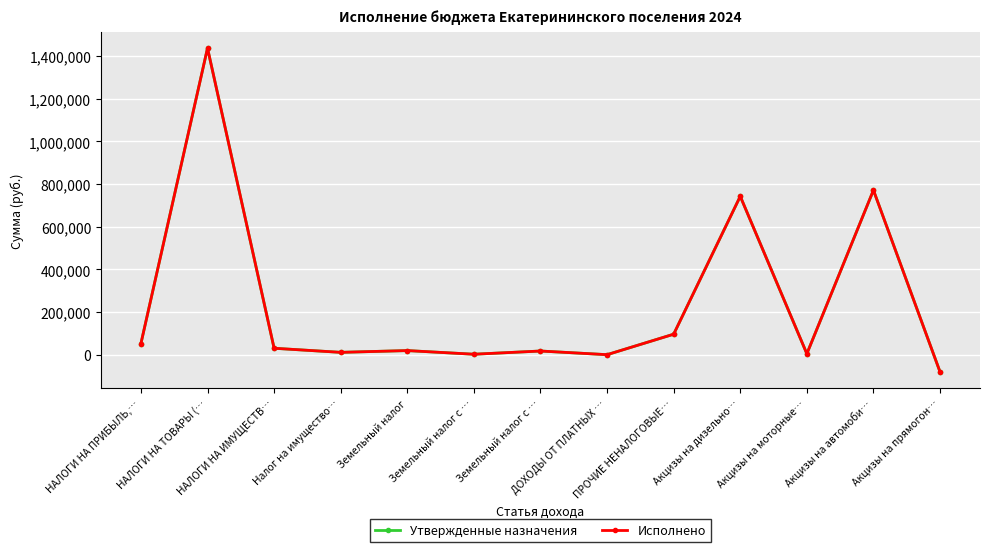

The value of Утвержденные назначения at Налог на имущество… is 10888.7. True or false?

True